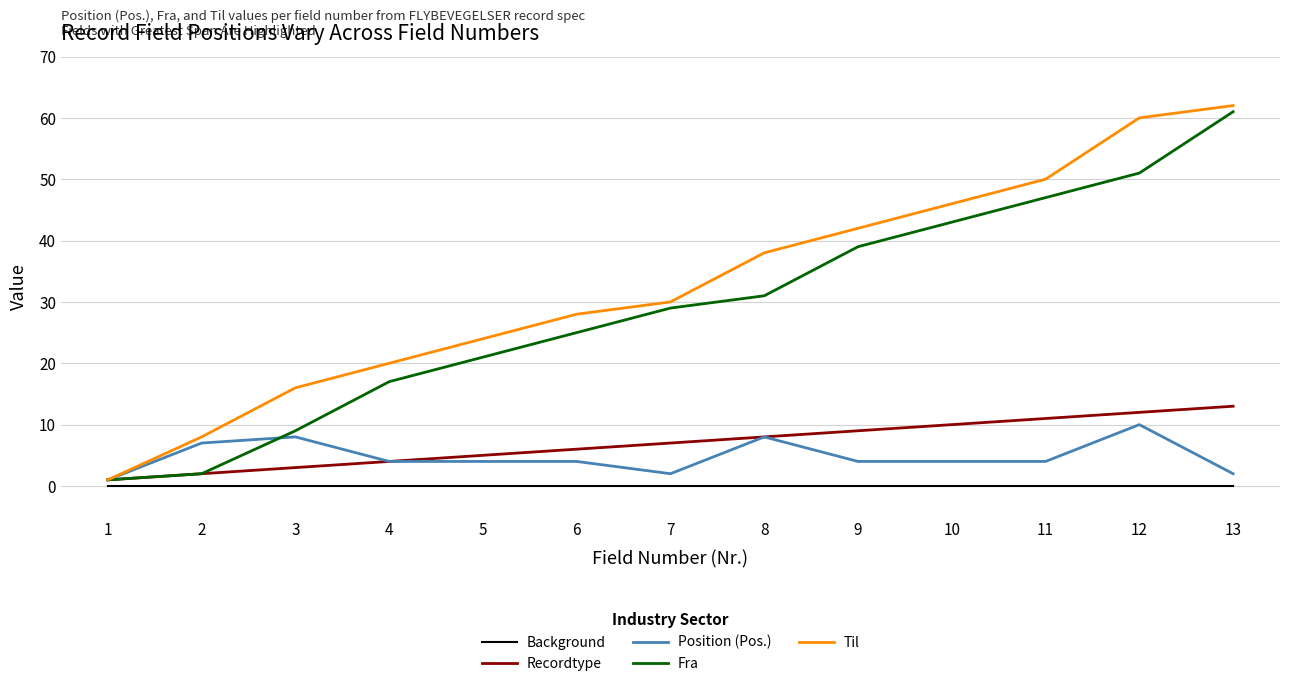

The Til series shows 50 at 11. True or false?

True